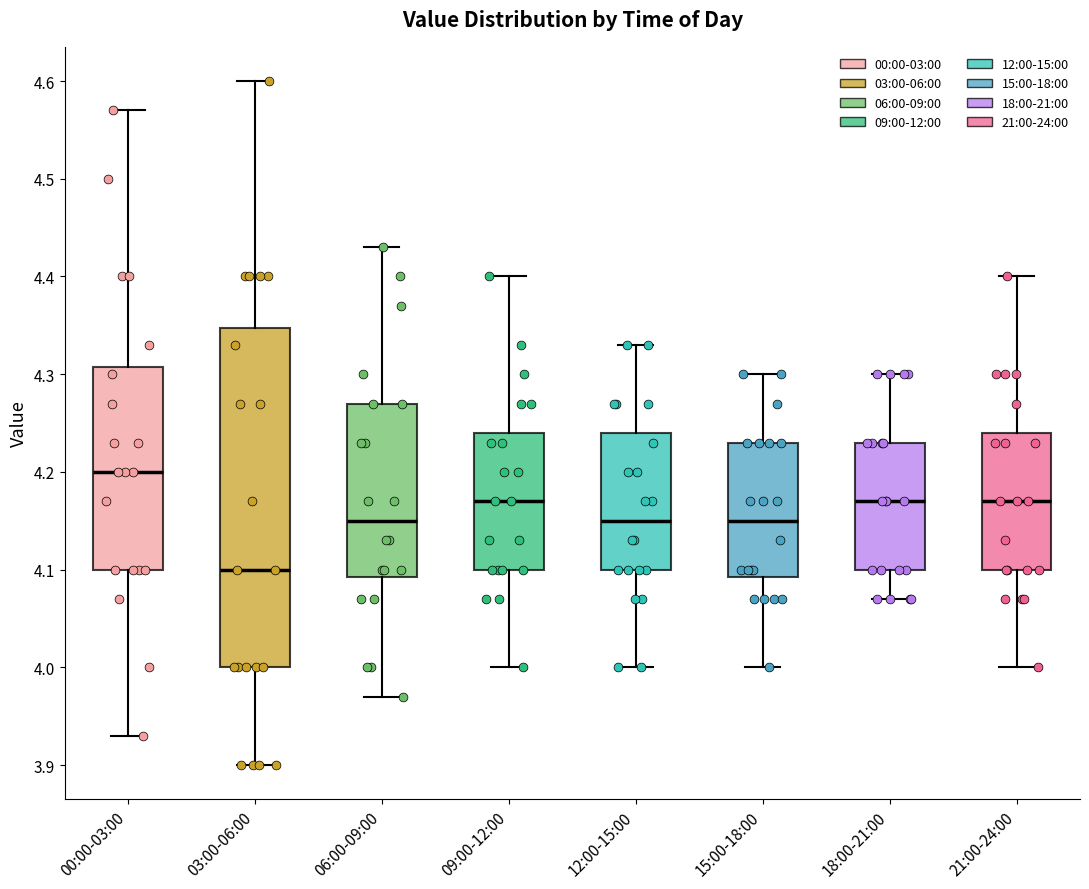

Reading left to right, transcribe this box plot: for each box, give where its median line is, the range the box spans, and where its two whiskers end, as read against the y-axis. The values are not printed on the chart, so give them approximately, as read against the axis.

00:00-03:00: median 4.20, box 4.10 to 4.31, whiskers 3.93 to 4.57
03:00-06:00: median 4.10, box 4.00 to 4.35, whiskers 3.90 to 4.60
06:00-09:00: median 4.15, box 4.09 to 4.27, whiskers 3.97 to 4.43
09:00-12:00: median 4.17, box 4.10 to 4.24, whiskers 4.00 to 4.40
12:00-15:00: median 4.15, box 4.10 to 4.24, whiskers 4.00 to 4.33
15:00-18:00: median 4.15, box 4.09 to 4.23, whiskers 4.00 to 4.30
18:00-21:00: median 4.17, box 4.10 to 4.23, whiskers 4.07 to 4.30
21:00-24:00: median 4.17, box 4.10 to 4.24, whiskers 4.00 to 4.40